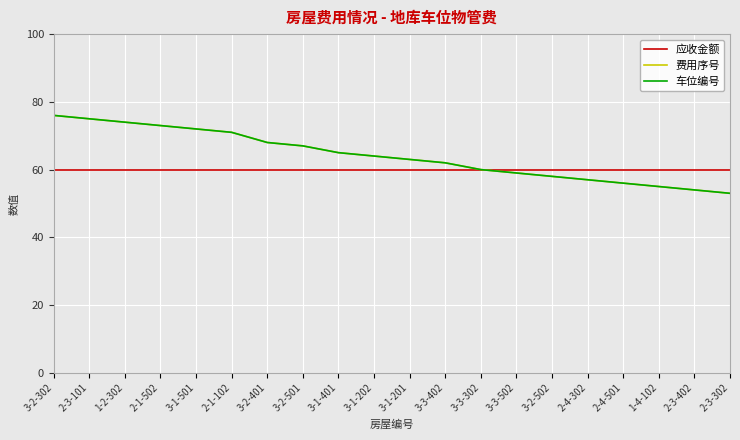

The 费用序号 series shows 119 at 2-1-102. True or false?

False